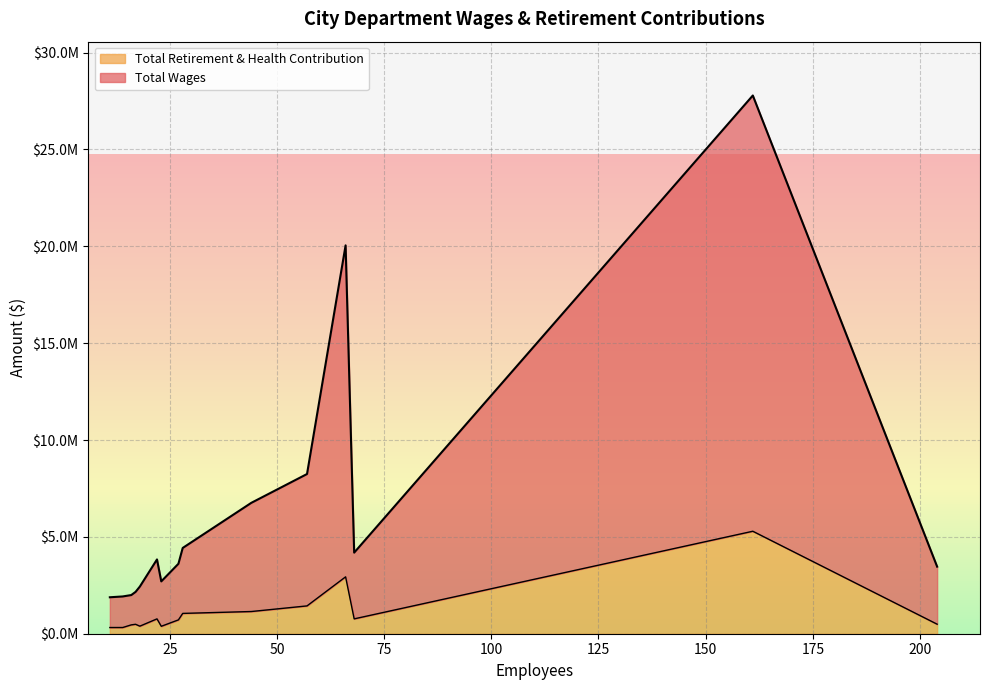

True or false: Total Retirement & Health Contribution has a value of 383365 at City Manager.

True